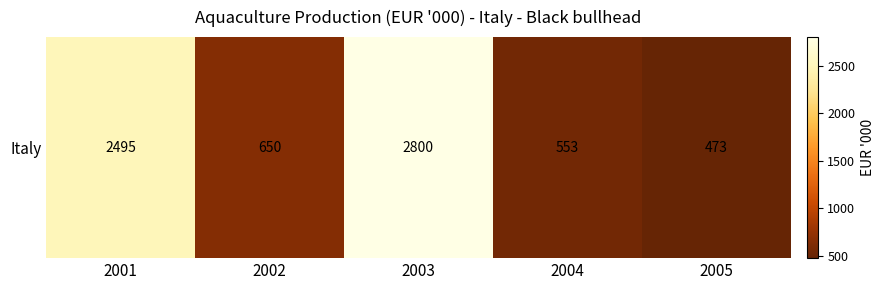

Rank the categories by value from lowest to highest.

2005, 2004, 2002, 2001, 2003